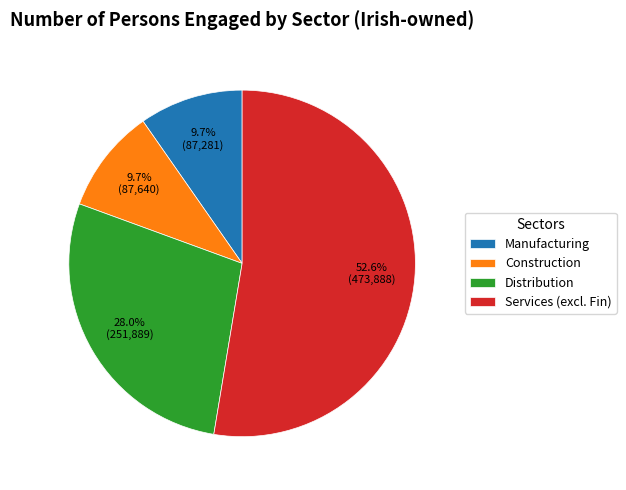

Is it true that Distribution is 33% of the pie?

False